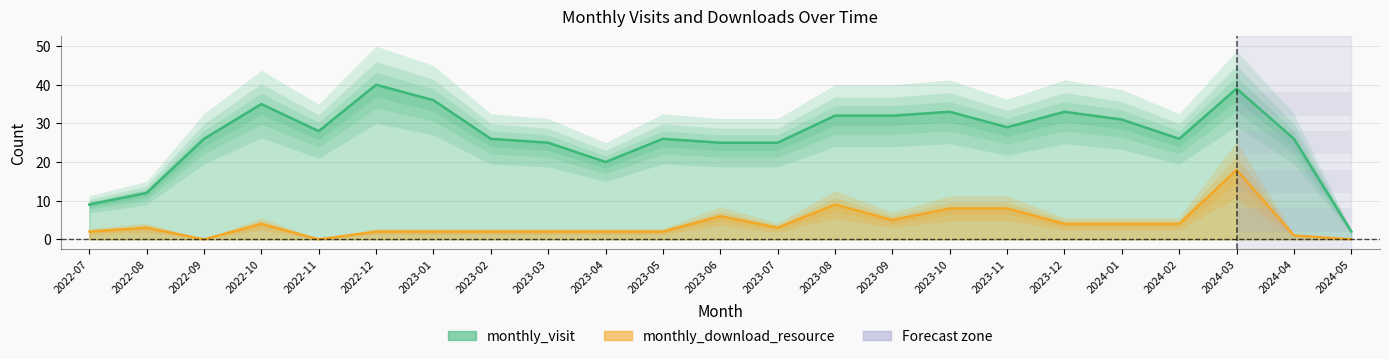

List the series in order of their peak value, lowest first.

monthly_download_resource, monthly_visit